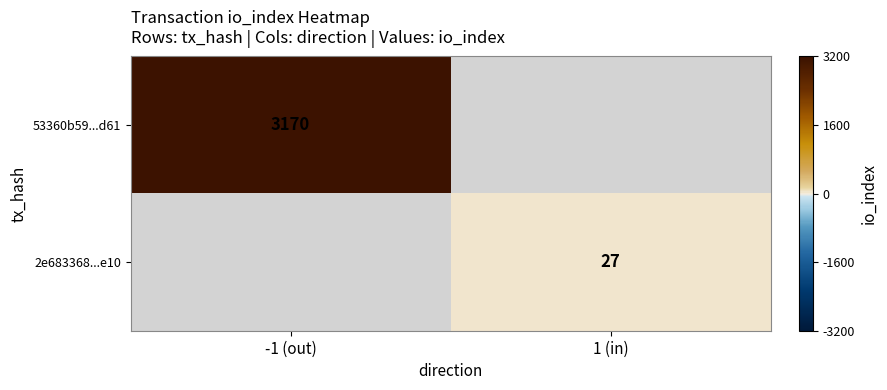

How many series are shown in this chart?

2